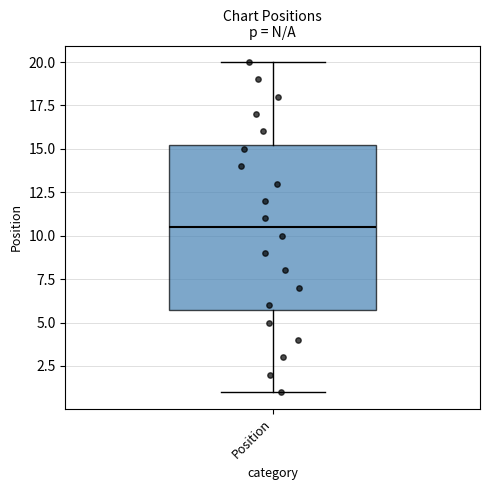

Where does the median line of the box for Position sit on the y-axis? The values are not printed on the chart, so give them approximately, as read against the axis.

10.5